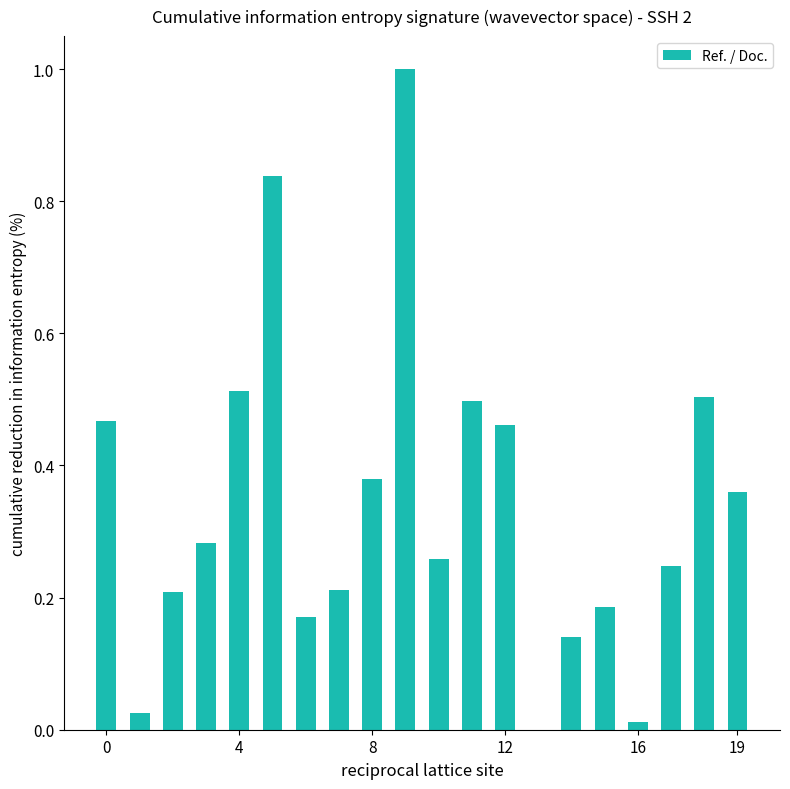

What is the maximum value shown in the chart?

1.0